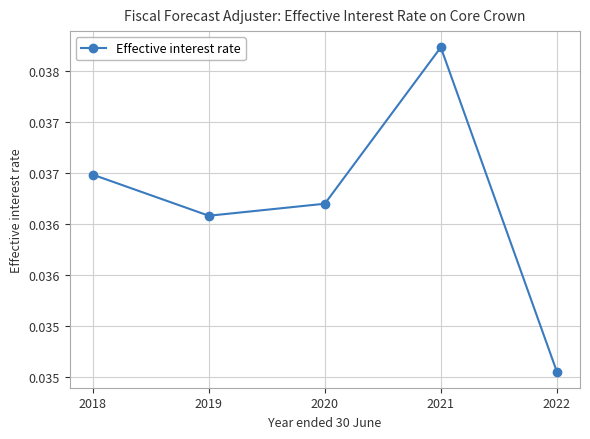

At which label is the value closest to 0?

2022